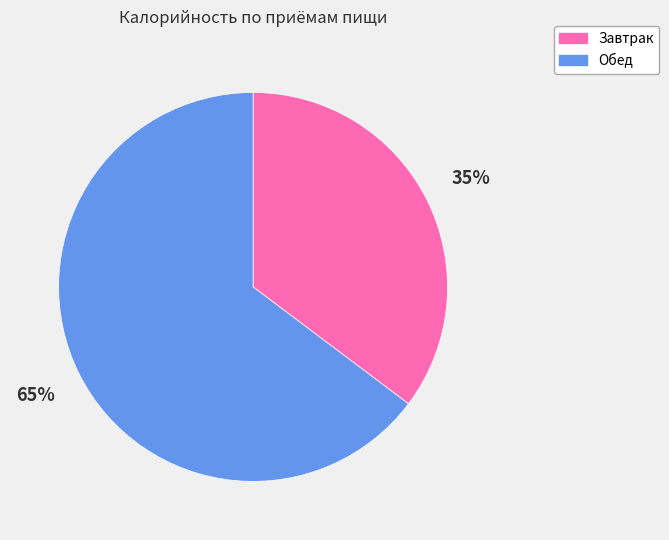

What is the largest slice in the pie chart?

Обед